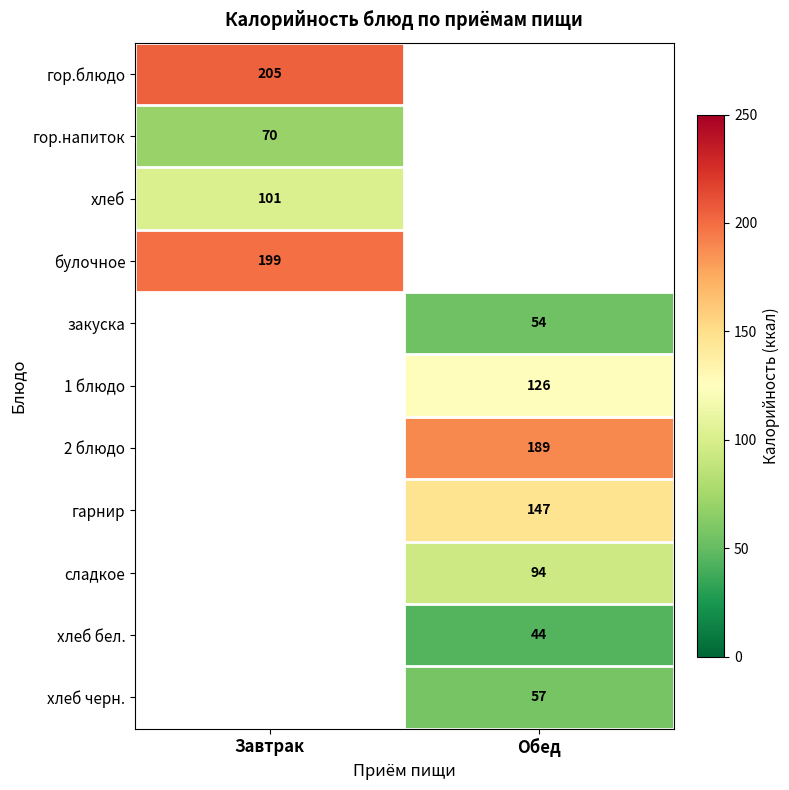

Is the value of гарнир at Обед greater than the value of хлеб бел. at Обед?

Yes